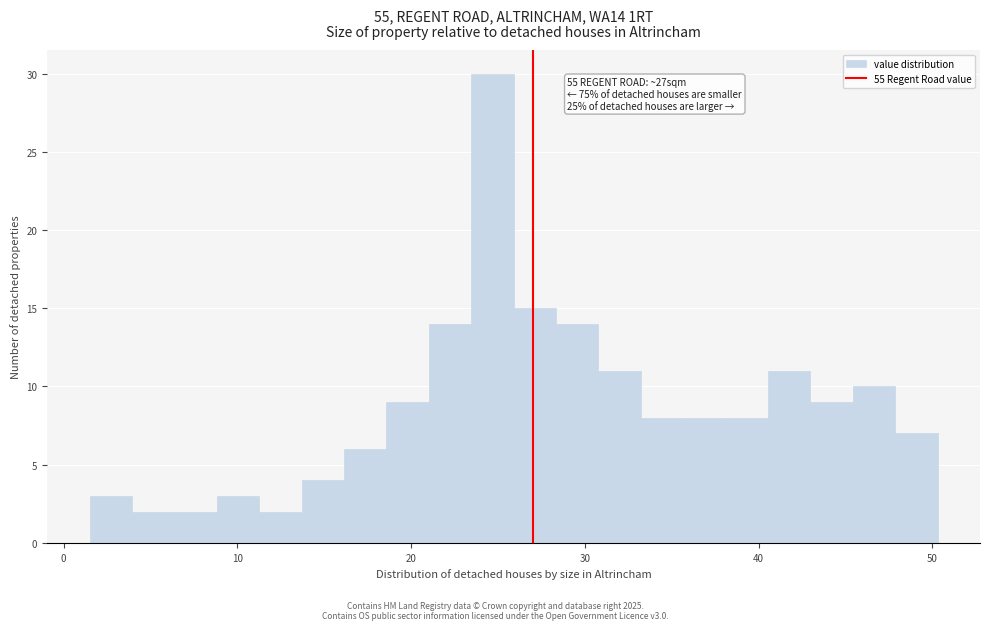

Read against the x-axis, roughly where is the centre of the tallest bar?

25